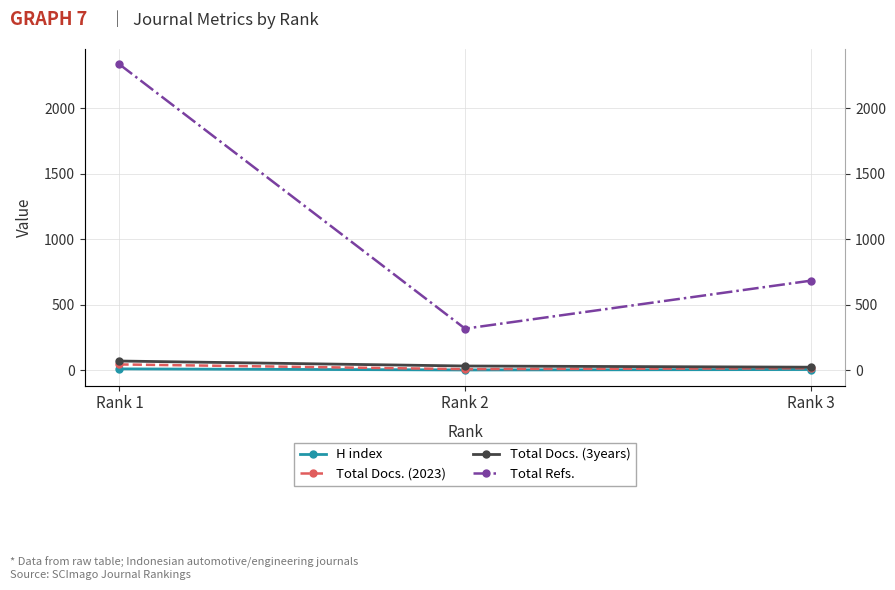

The value of Total Docs. (2023) at Rank 2 is 10. True or false?

True